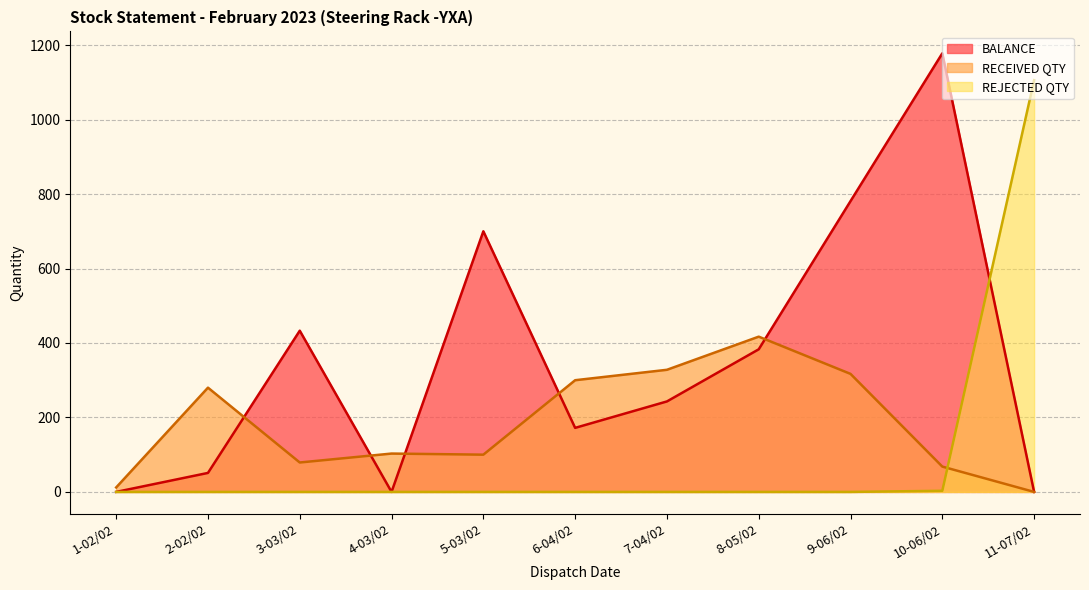

Read the RECEIVED QTY value at 9-06/02, to the nearest 10.

320